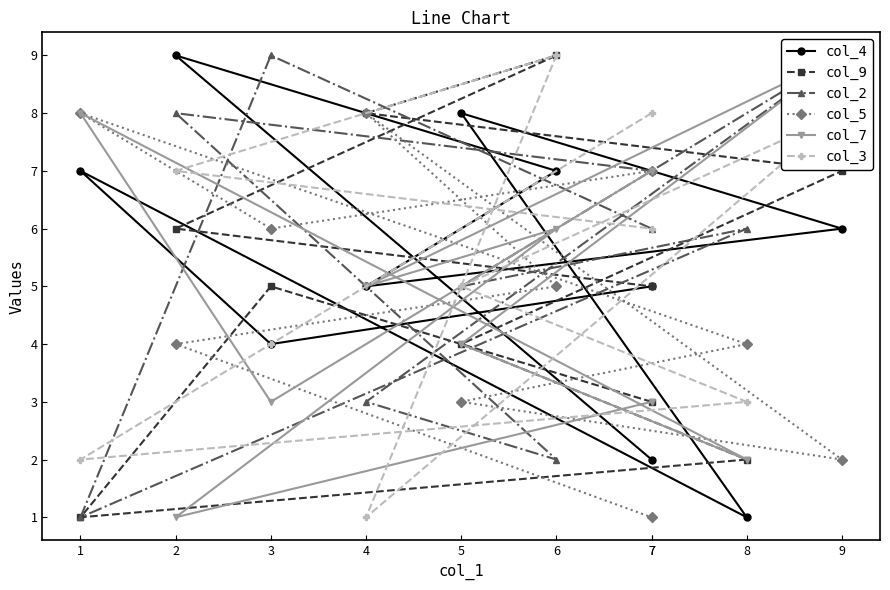

At which label is col_5 closest to 4?

8